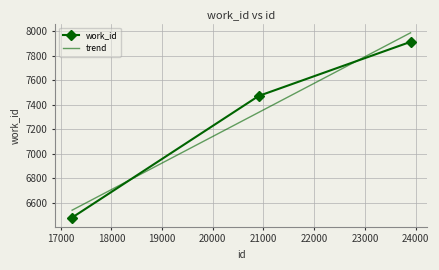

Which series has the largest range (max minus min)?

trend